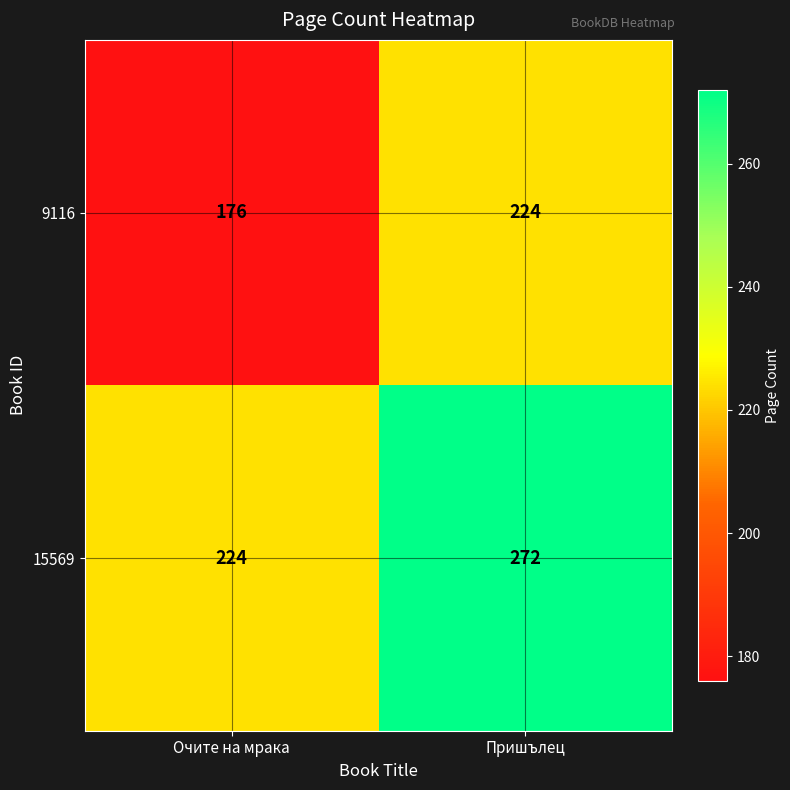

What is the sum of all 9116 values?

400